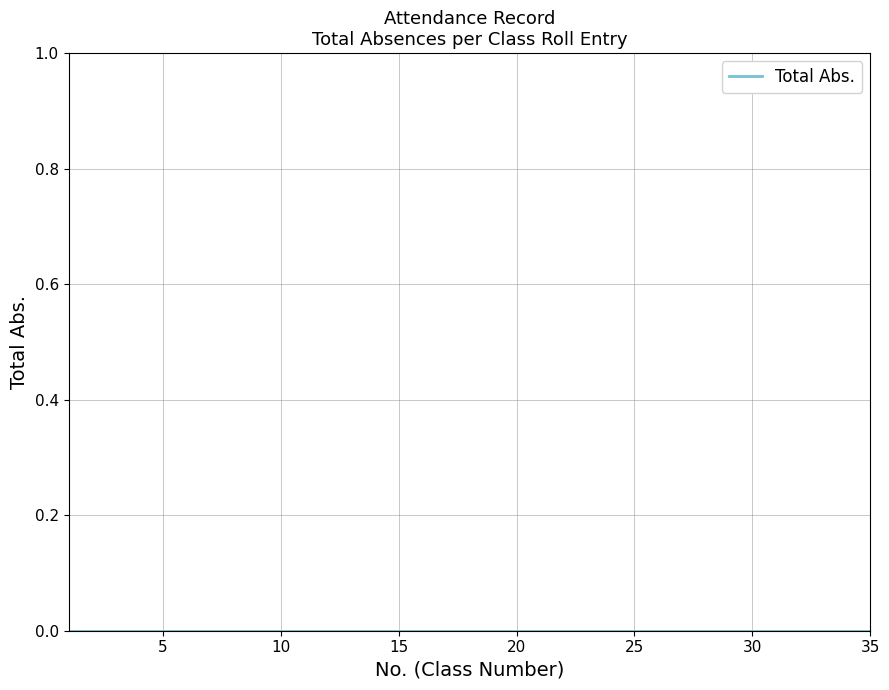

Rank the categories by value from lowest to highest.

1, 2, 3, 4, 5, 6, 7, 8, 9, 10, 11, 12, 13, 14, 15, 16, 17, 18, 19, 20